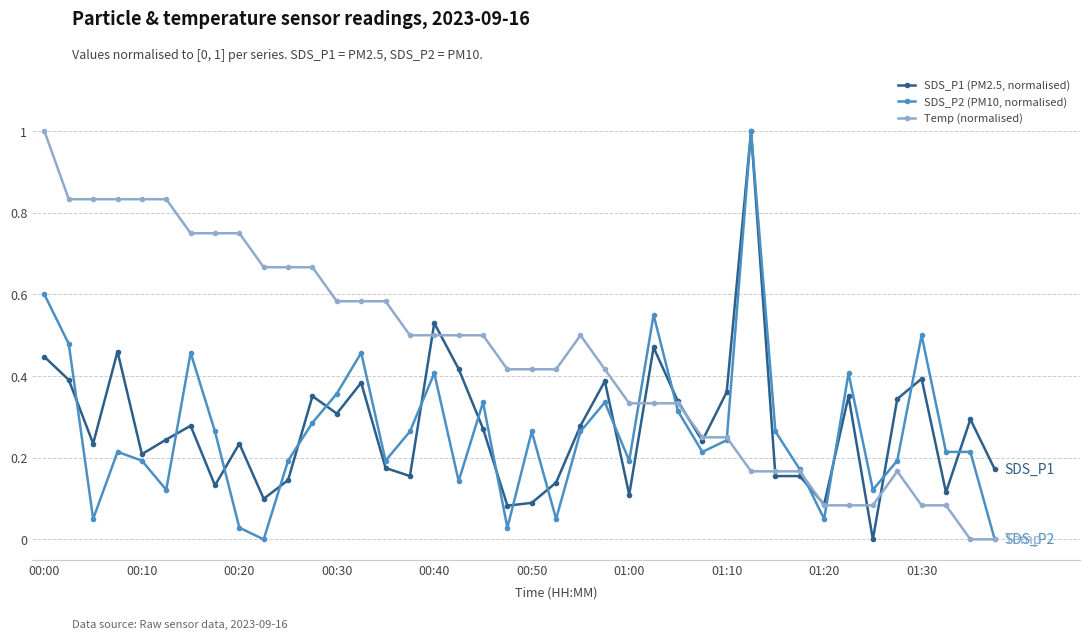

Which series has the largest total across all categories?

Temp (normalised)